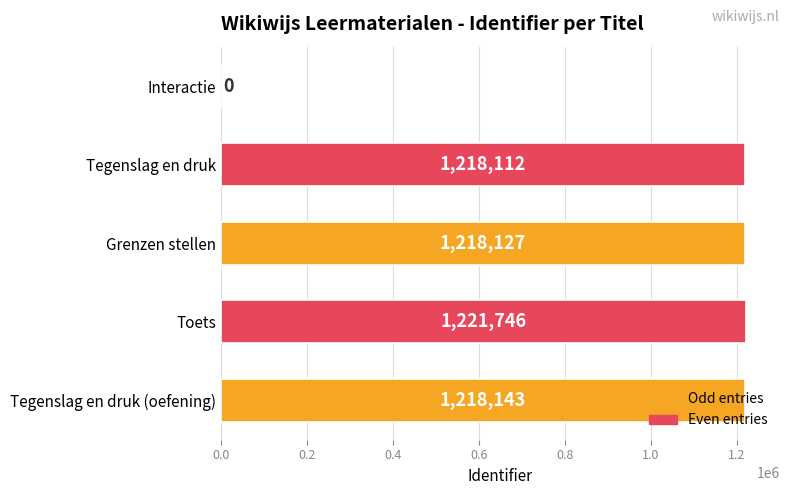

What is the maximum value shown in the chart?

1221746